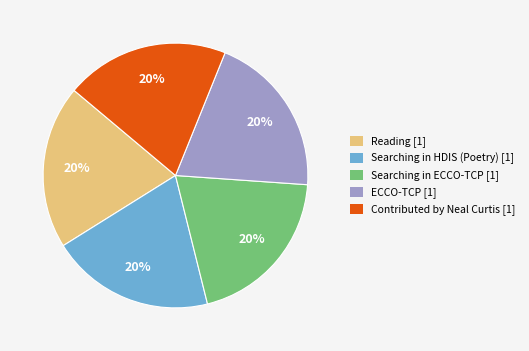

To the nearest percent, what is the difference between the largest and smallest slice percentages?

0%